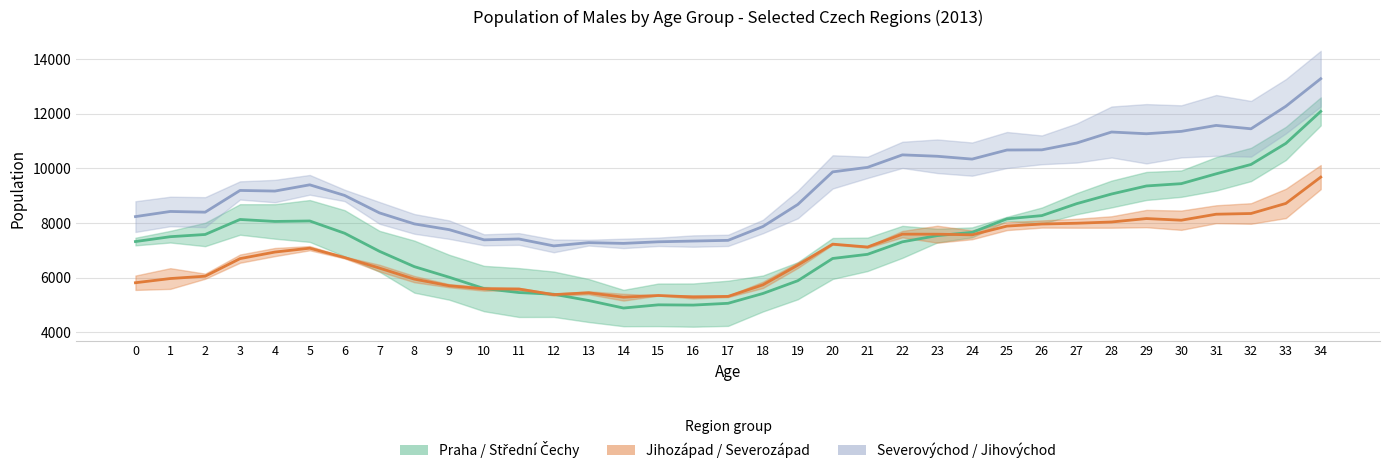

Which category has the lowest value across all series?

14